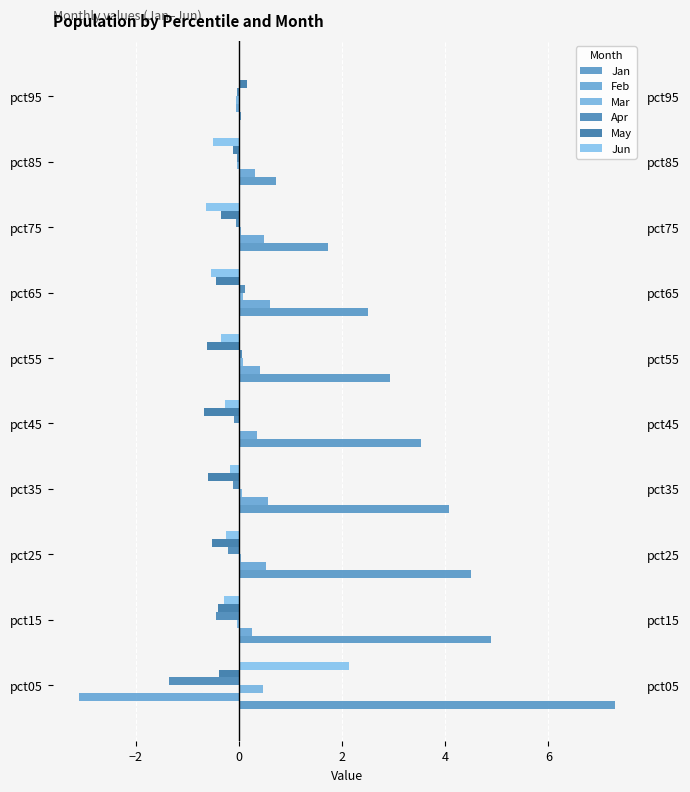

Reading left to right, list all the values displayed in this chart.

Jan: 7.3	4.9	4.5	4.1	3.5	2.9	2.5	1.7	0.7	0.0
Feb: -3.1	0.3	0.5	0.6	0.4	0.4	0.6	0.5	0.3	-0.0
Mar: 0.5	-0.0	0.0	0.1	0.0	0.1	0.1	0.0	-0.0	-0.1
Apr: -1.3	-0.4	-0.2	-0.1	-0.1	0.1	0.1	-0.0	-0.0	-0.0
May: -0.4	-0.4	-0.5	-0.6	-0.7	-0.6	-0.4	-0.4	-0.1	0.2
Jun: 2.1	-0.3	-0.2	-0.2	-0.3	-0.3	-0.5	-0.6	-0.5	0.0